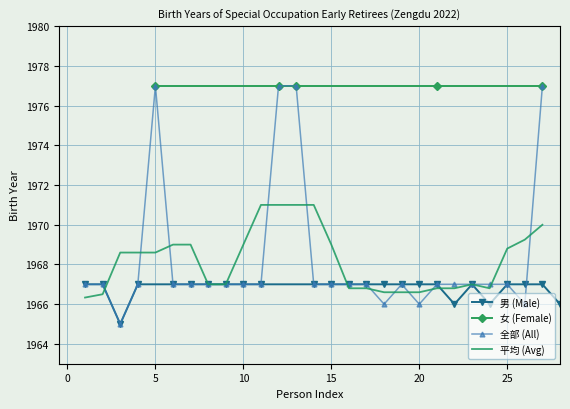

What is the lowest value of the 男 (Male) series?

1965